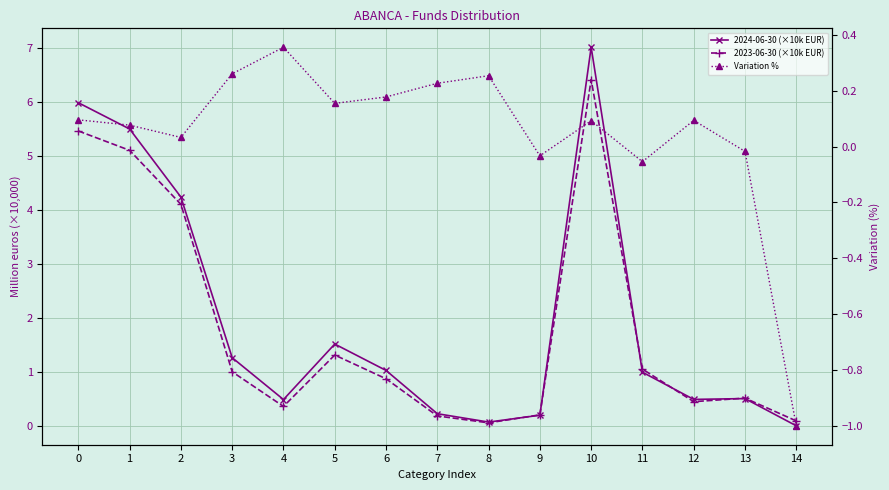

Reading left to right, extract all data points from this chart.

2024-06-30 (×10k EUR): 6.0	5.5	4.2	1.3	0.5	1.5	1.0	0.2	0.1	0.2	7.0	1.0	0.5	0.5	0.0
2023-06-30 (×10k EUR): 5.5	5.1	4.1	1.0	0.4	1.3	0.9	0.2	0.1	0.2	6.4	1.0	0.4	0.5	0.1
Variation %: 0.1	0.1	0.0	0.3	0.4	0.2	0.2	0.2	0.3	-0.0	0.1	-0.1	0.1	-0.0	-1.0